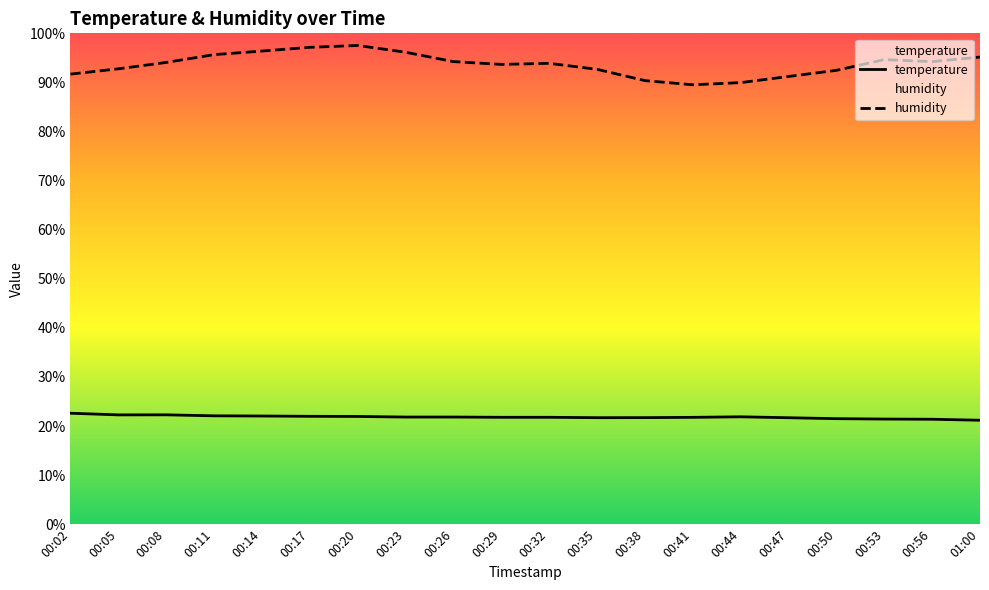

What is the approximate value of temperature at 00:29?

21.8